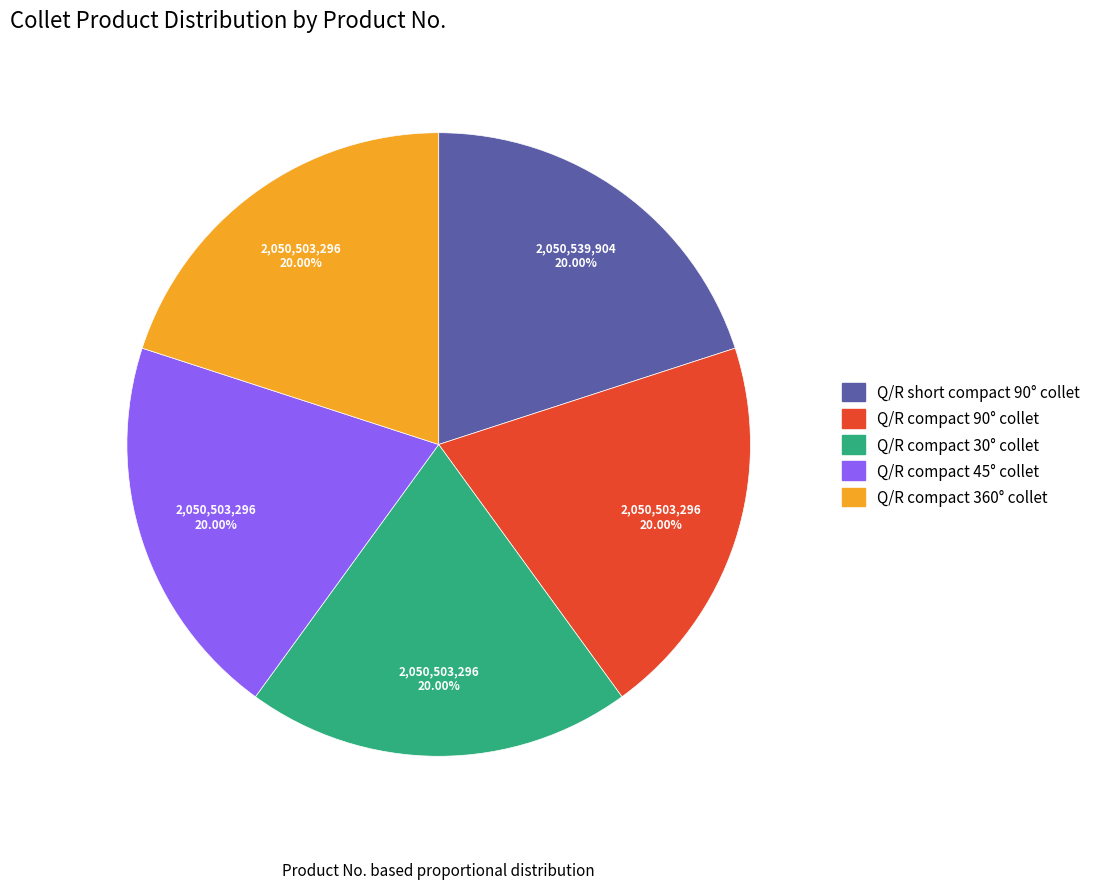

The Q/R compact 45° collet slice represents 20% of the pie. True or false?

True